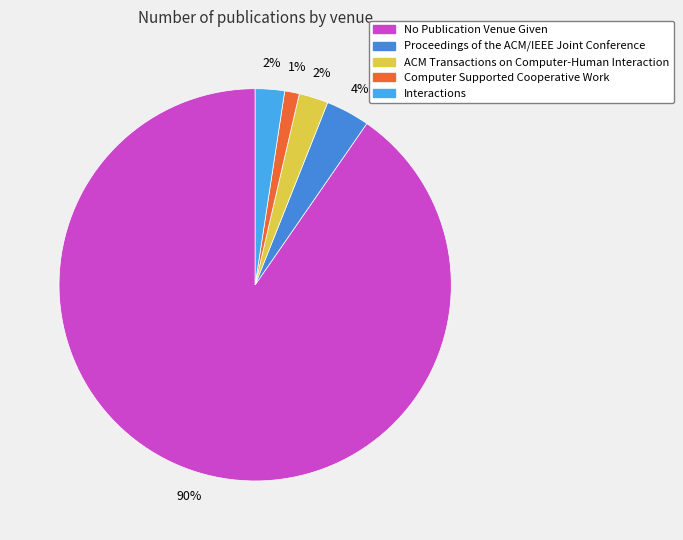

Which slice represents more than half of the pie?

No Publication Venue Given